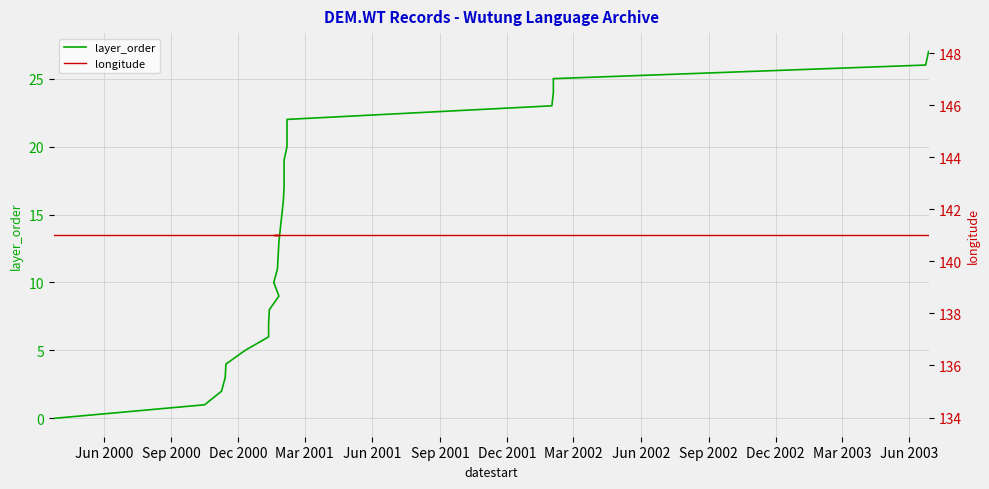

What is the sum of all layer_order values?

378.0